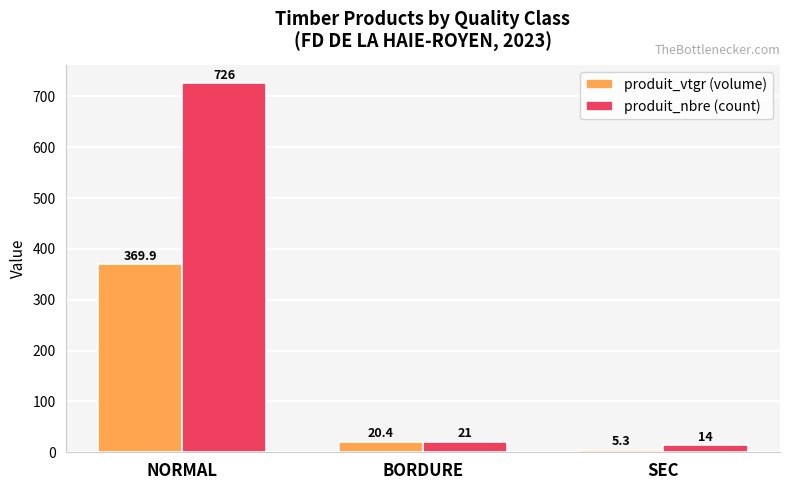

What is the difference between the second highest and minimum values in the produit_nbre (count) series?

7.0